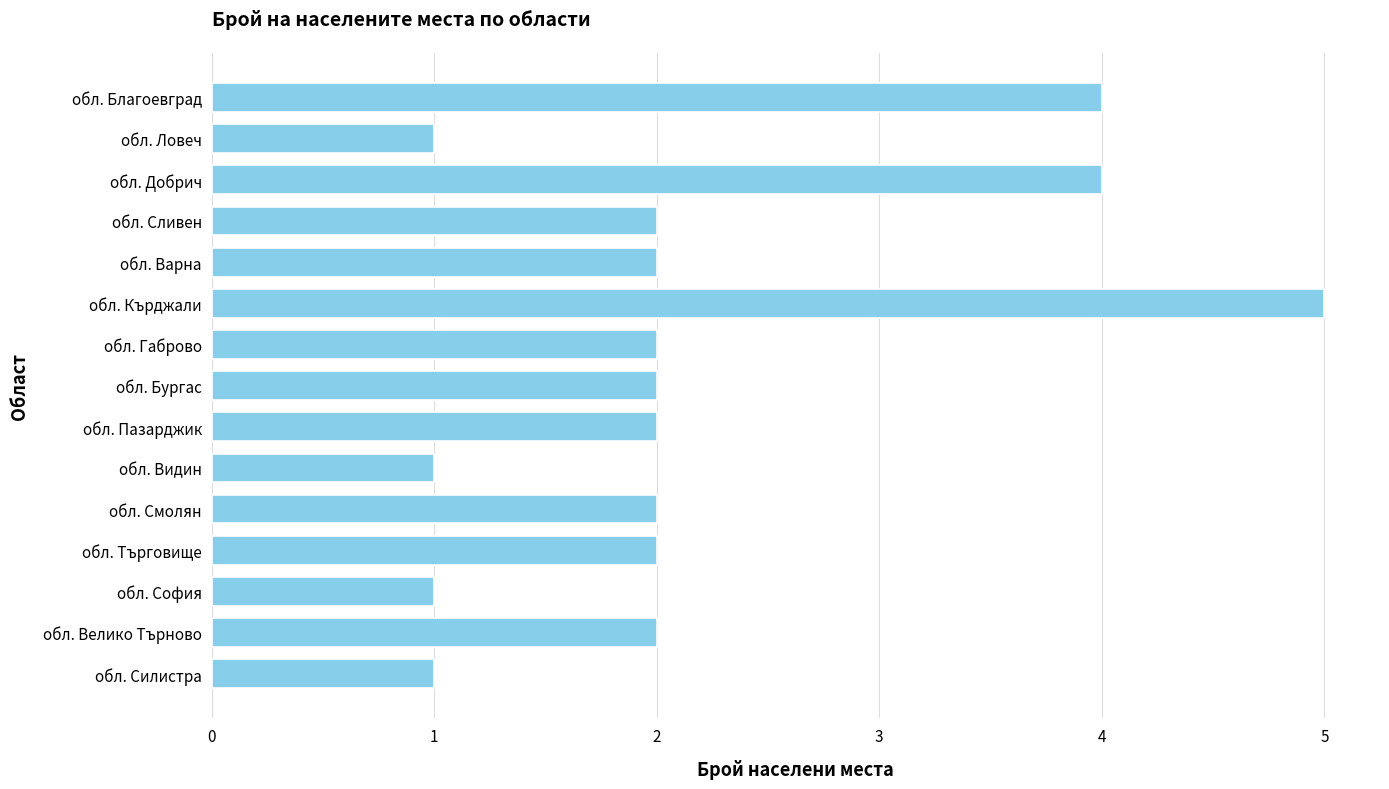

Is it true that the value at обл. Силистра is 1?

True